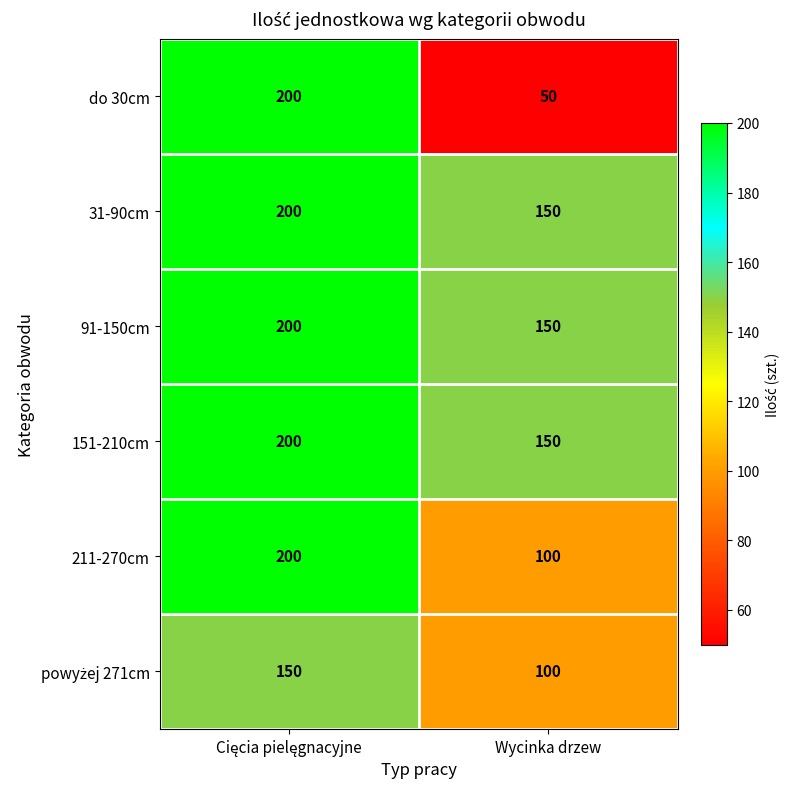

What is the sum of all 91-150cm values?

350